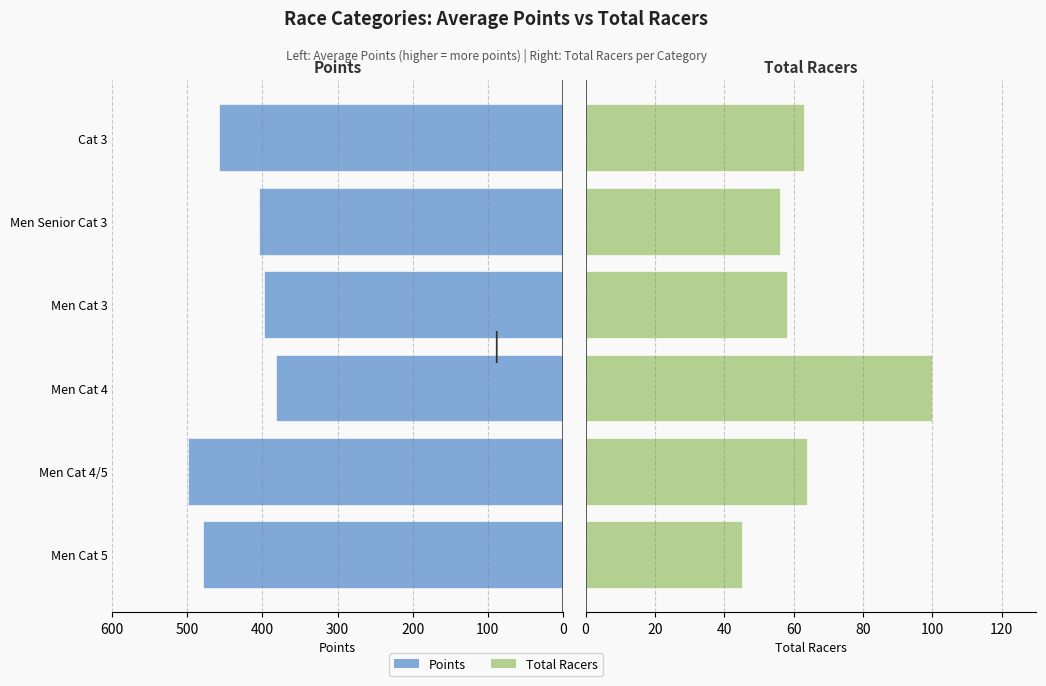

Is it true that Total Racers equals 58.0 at Men Cat 3?

True